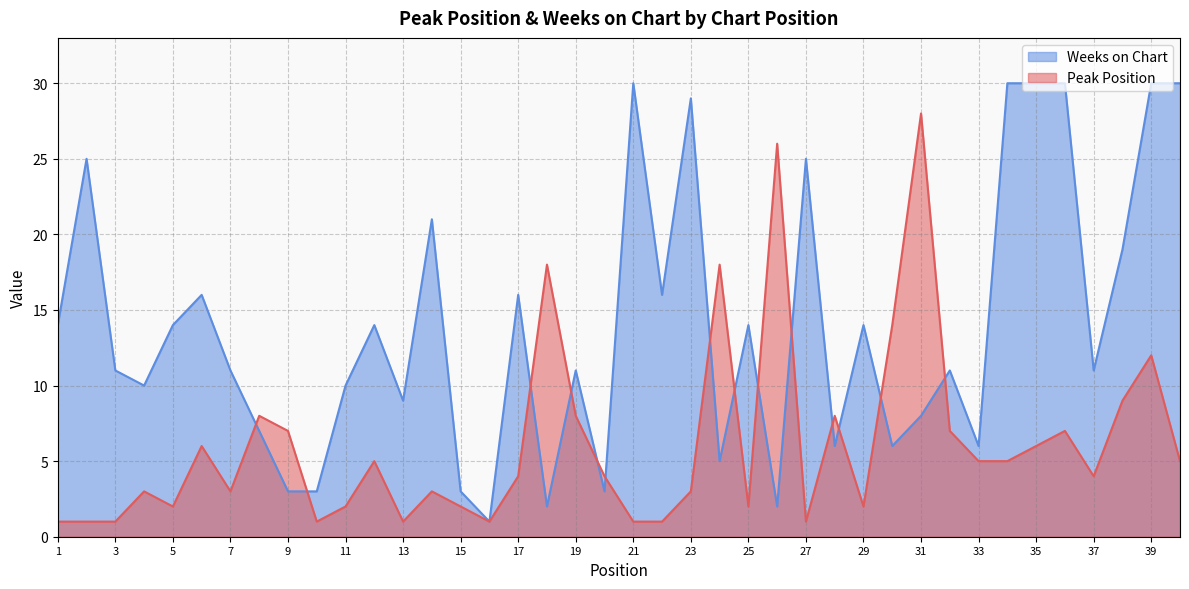

Between 22 and 33, which series saw the biggest shift?

Weeks on Chart